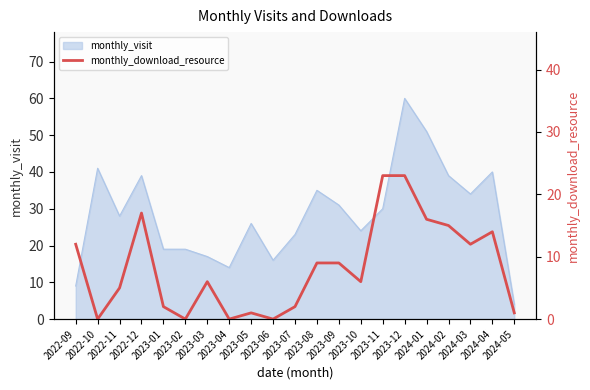

Where is the data nearest to the value 11?

2022-09